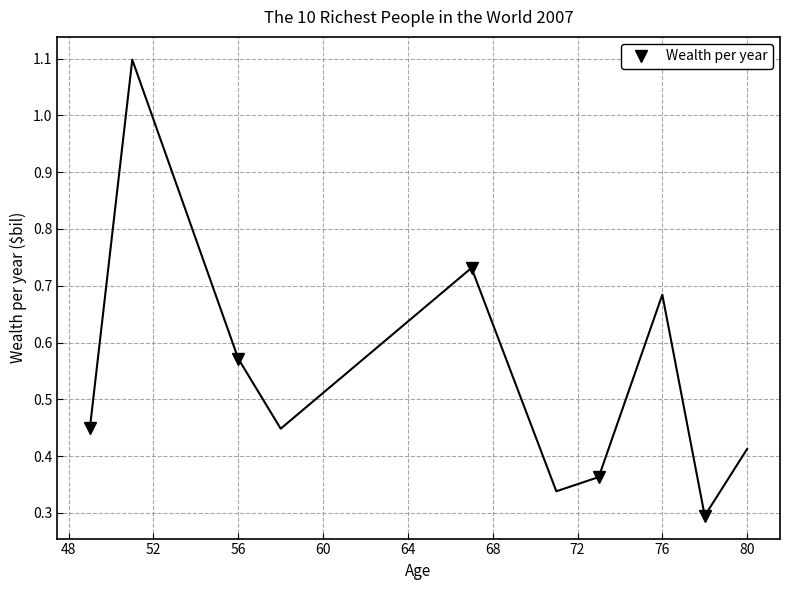

How many lines are shown in the chart?

1